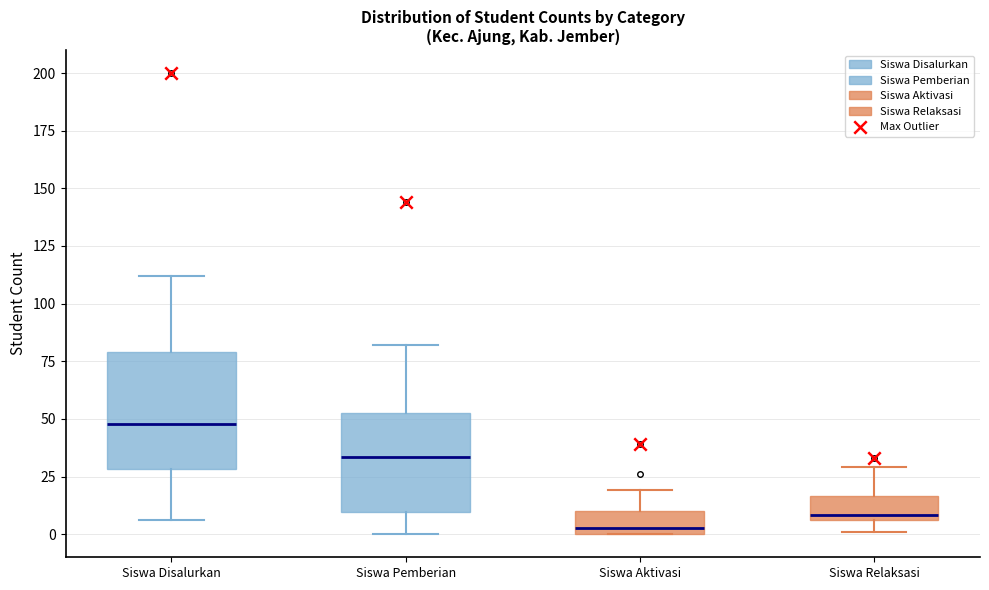

Comparing the boxes themselves (not the whiskers), which one is the tallest?

Siswa Disalurkan